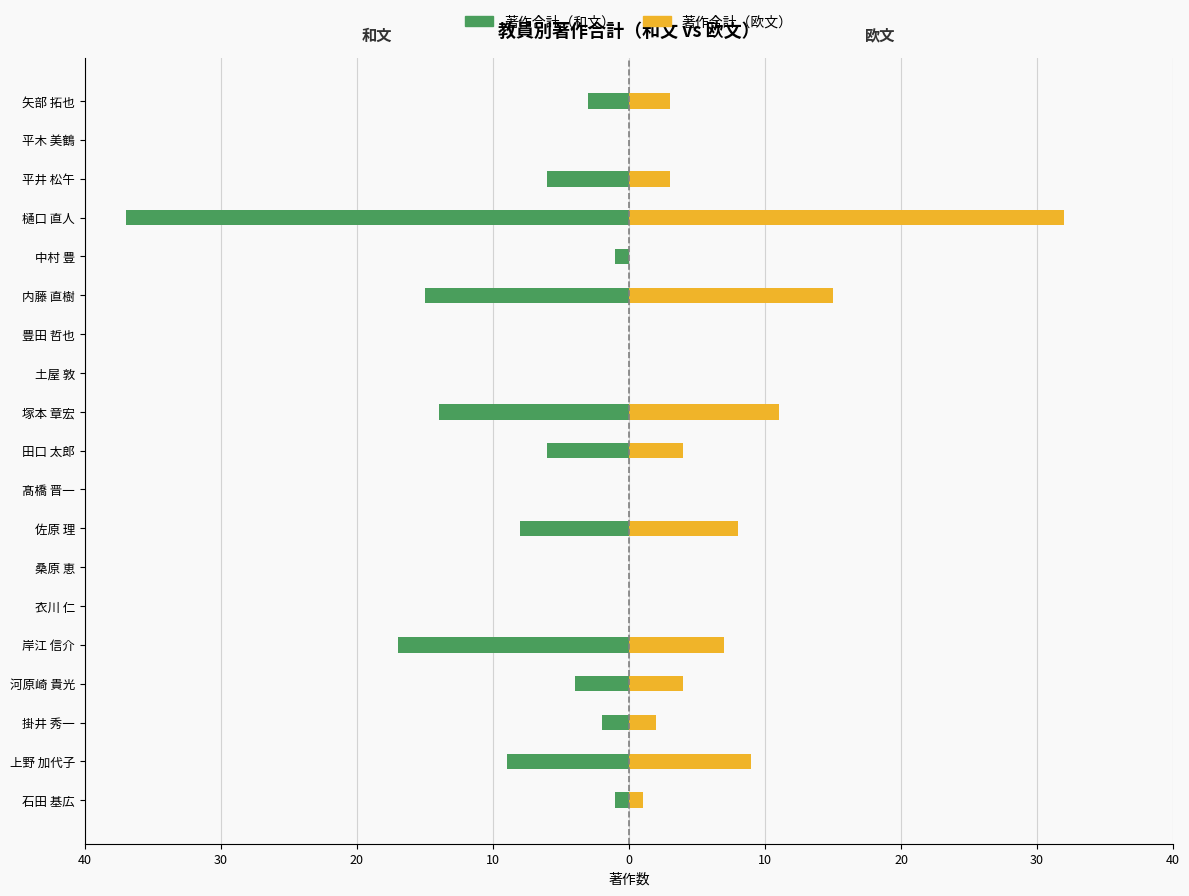

True or false: 著作合計（欧文） has a value of 1 at 矢部 拓也.

False